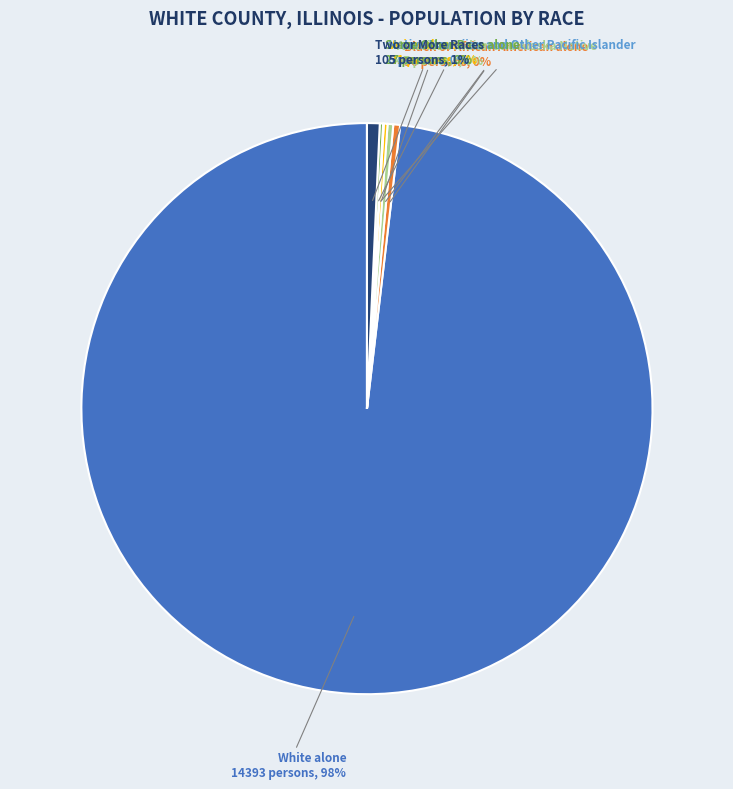

Is it true that White alone is 86% of the pie?

False